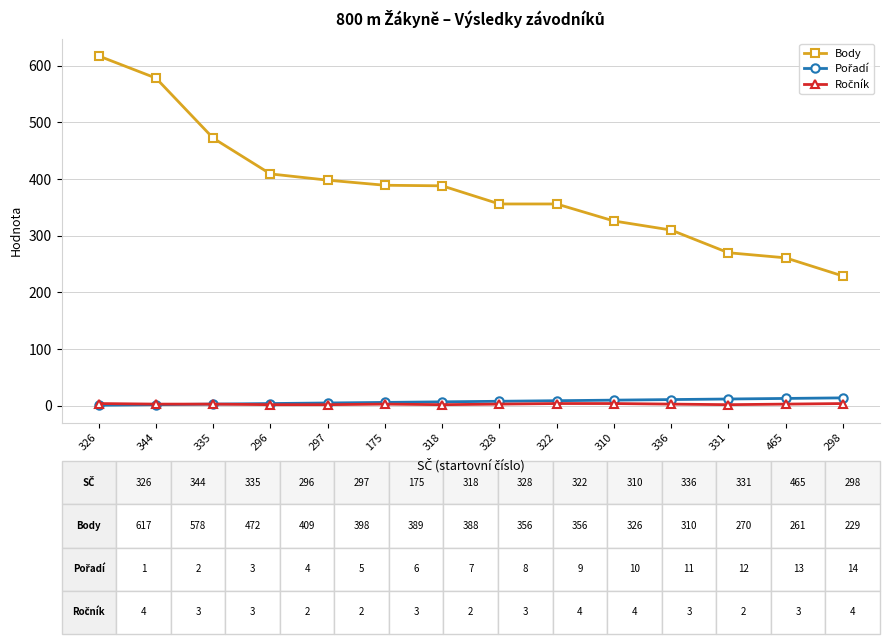

Which series has the largest total across all categories?

Body